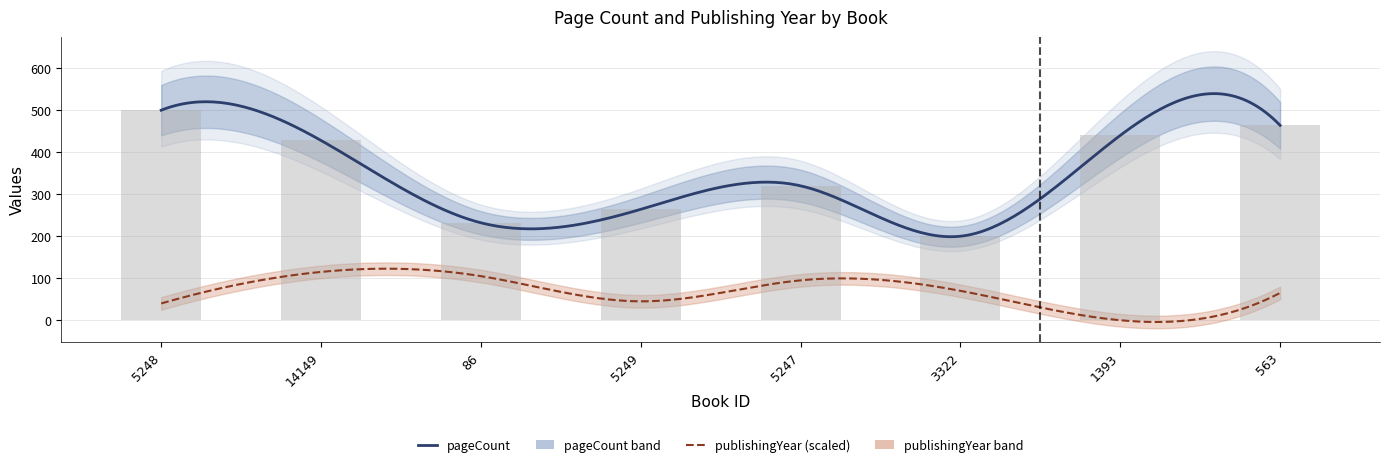

Where does the data first go above 428?

5248